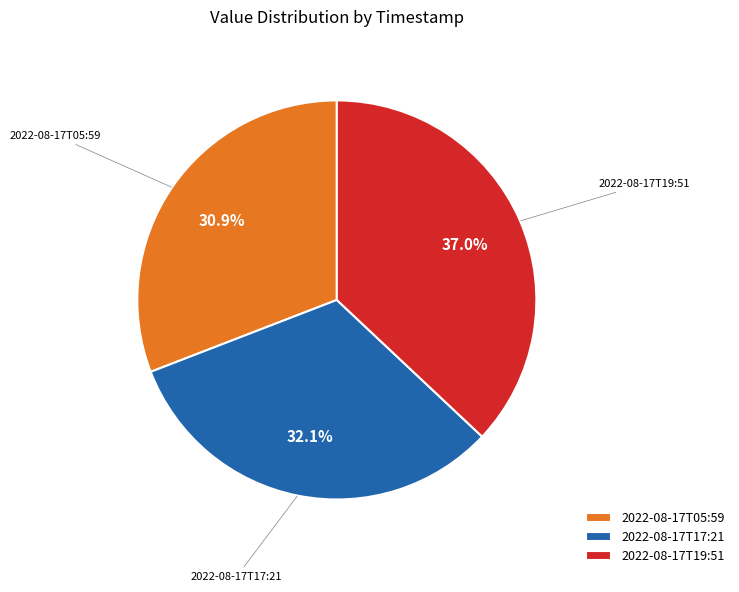

To the nearest percent, what is the average slice percentage?

33%